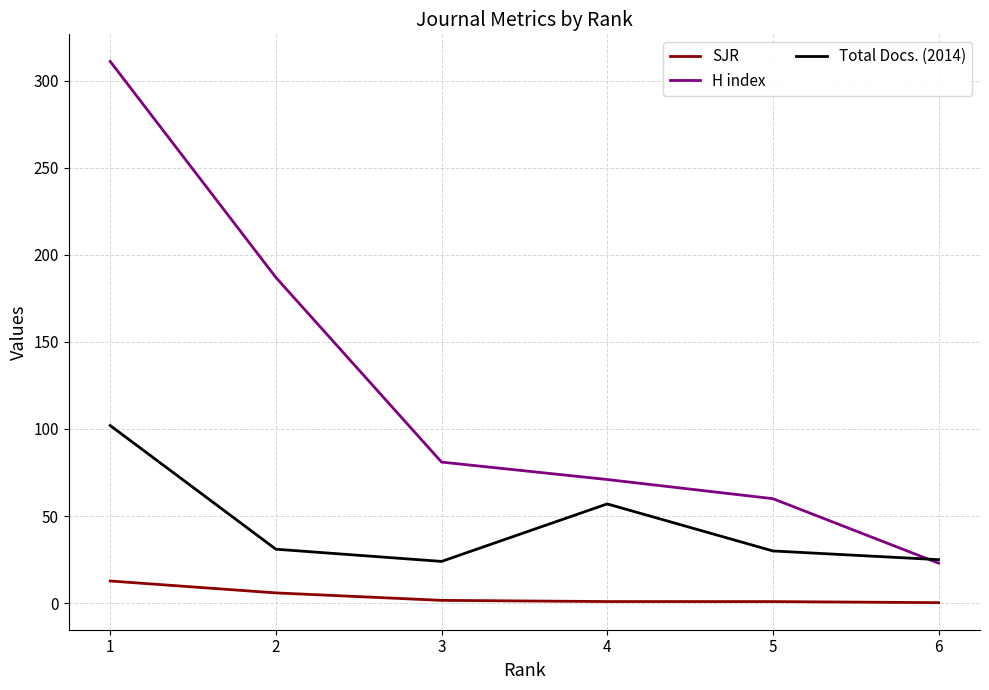

Which series has the largest total across all categories?

H index